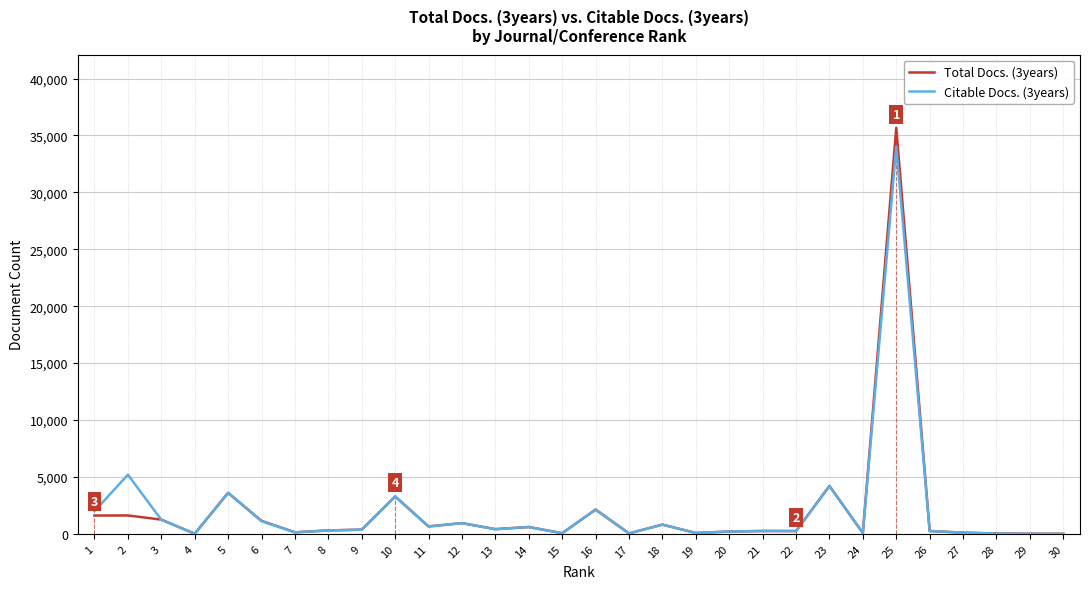

Read the Citable Docs. (3years) value at 17.

36